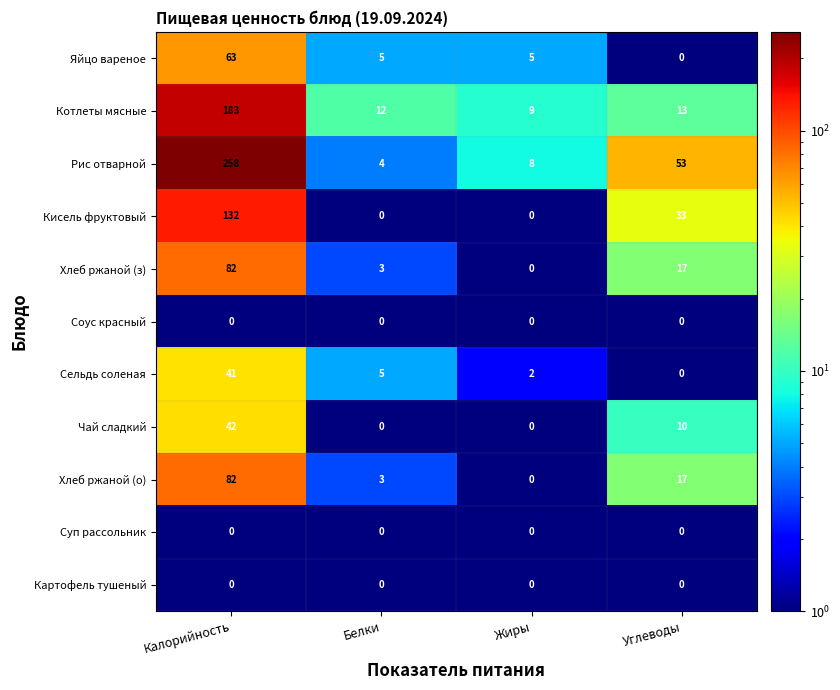

Which category has the highest value in the Яйцо вареное series?

Калорийность